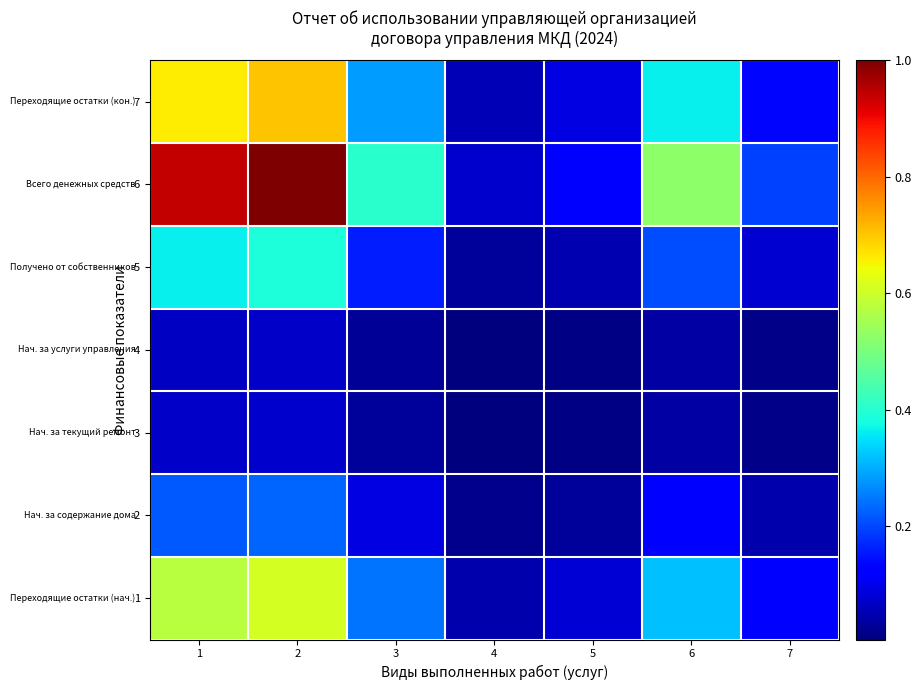

List the series in order of their peak value, highest first.

6, 7, 1, 5, 2, 3, 4